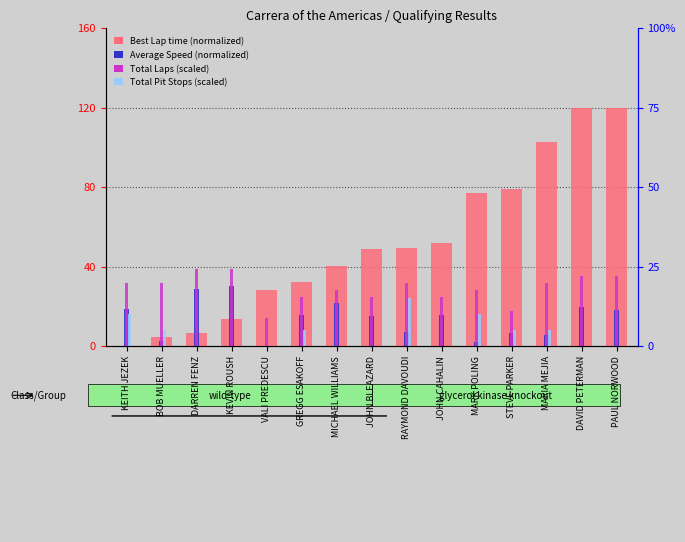

Where does the Total Laps (scaled) series first go above 31?

KEITH JEZEK